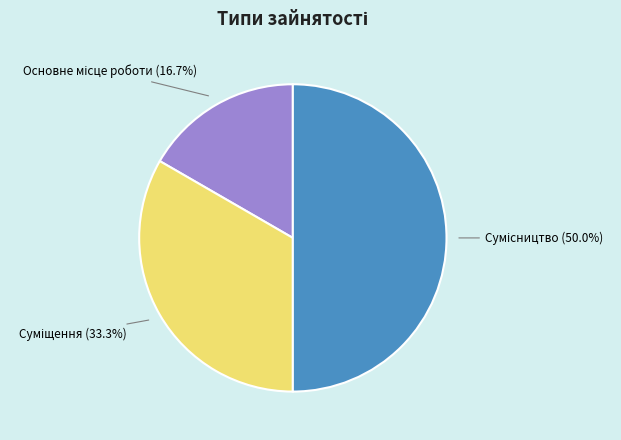

Count the number of slices in the pie.

3